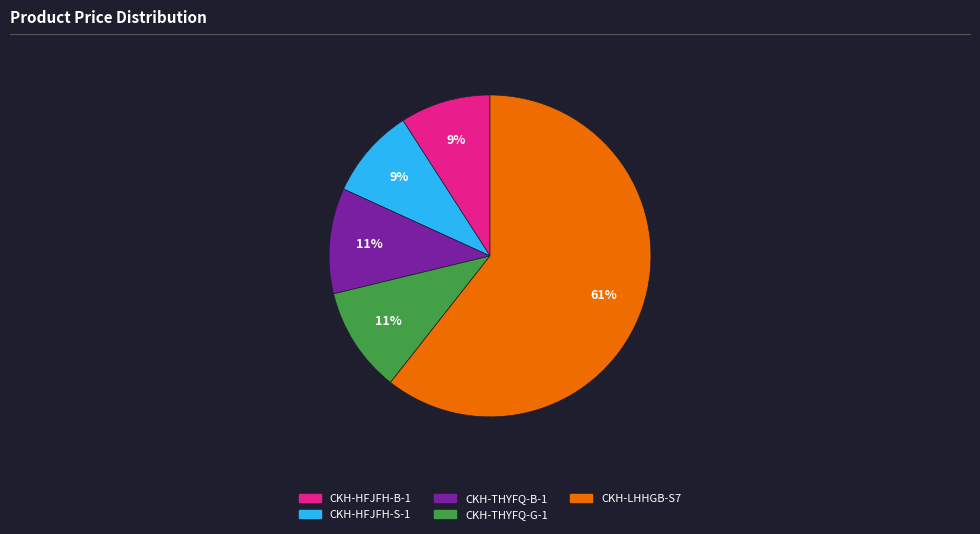

Do CKH-LHHGB-S7 and CKH-THYFQ-B-1 together represent more than half of the pie?

Yes